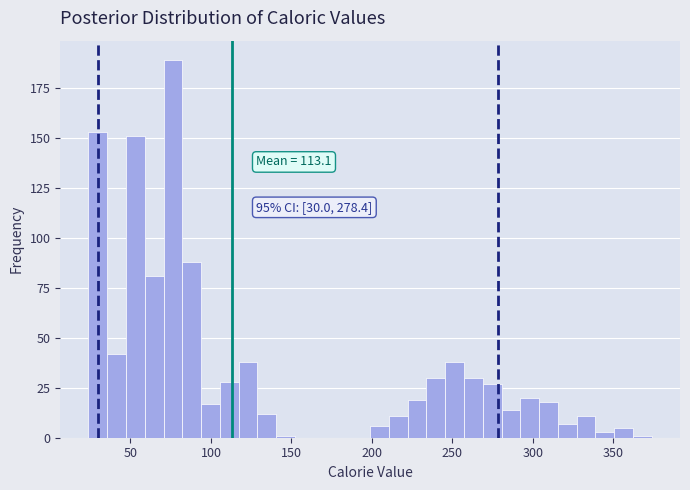

Read against the x-axis, roughly where is the centre of the tallest bar?

75